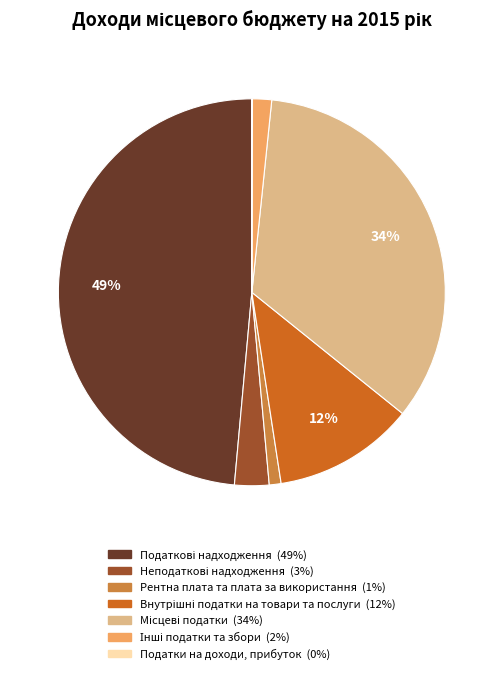

To the nearest percent, what is the difference between the largest and smallest slice percentages?

49%